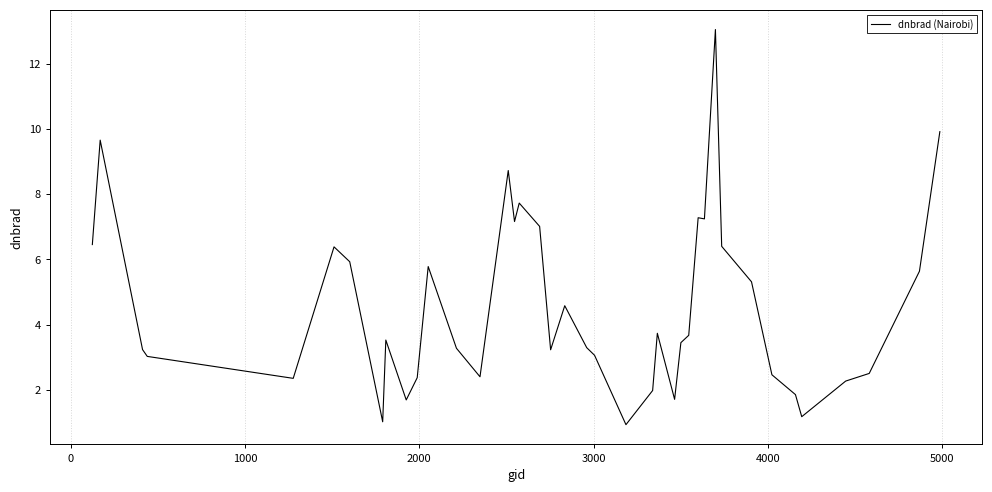

What is the difference between the maximum and minimum values?

12.1